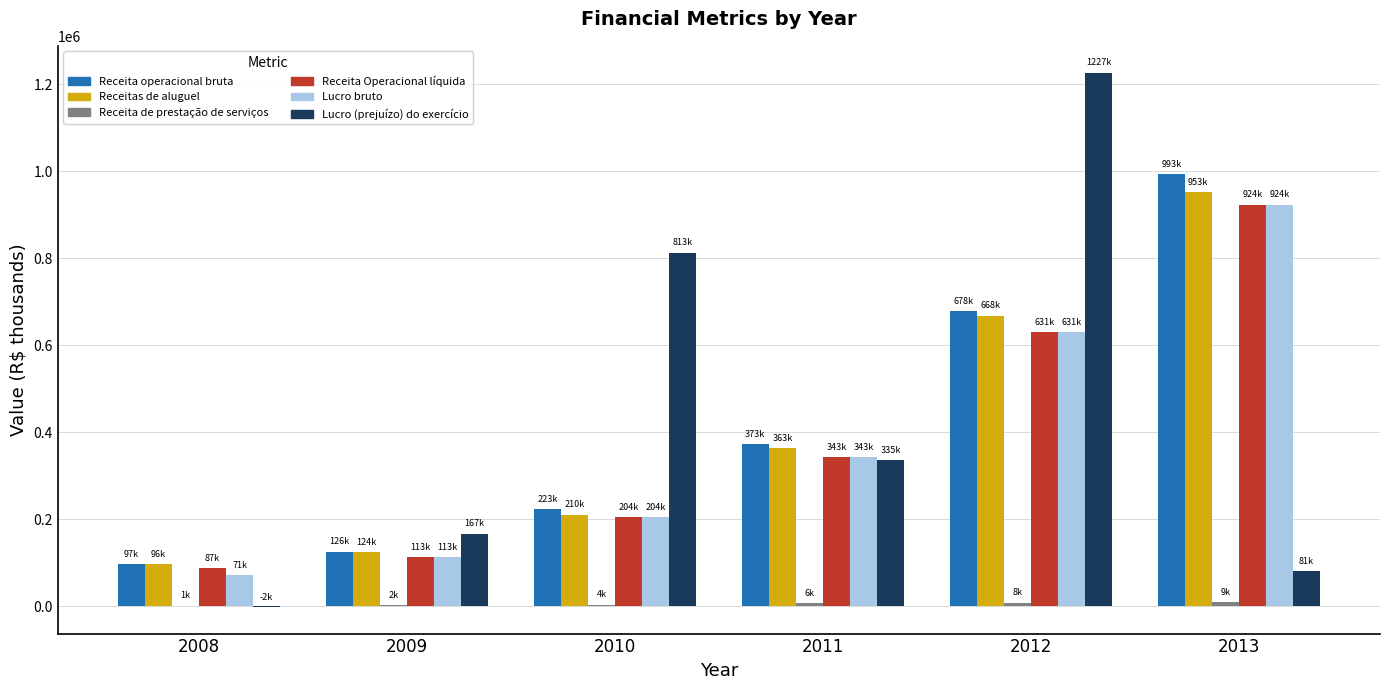

At which category does the chart reach its peak across all series?

2012